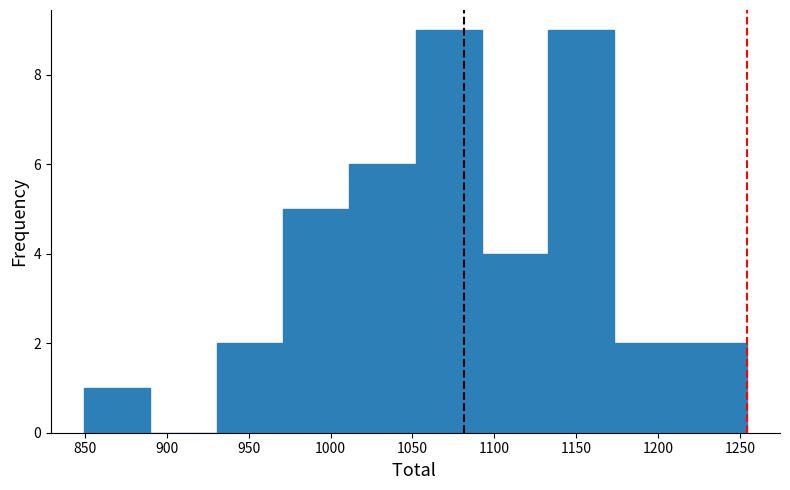

Reading left to right, list every bar in this chart as the range it spans on the x-axis followed by its height. Neither the bar edges nor the heights are printed on the chart, so give them approximately, as read against the axes.

850 to 890: 1
890 to 930: 0
930 to 970: 2
970 to 1010: 5
1010 to 1050: 6
1050 to 1090: 9
1090 to 1135: 4
1135 to 1175: 9
1175 to 1215: 2
1215 to 1255: 2